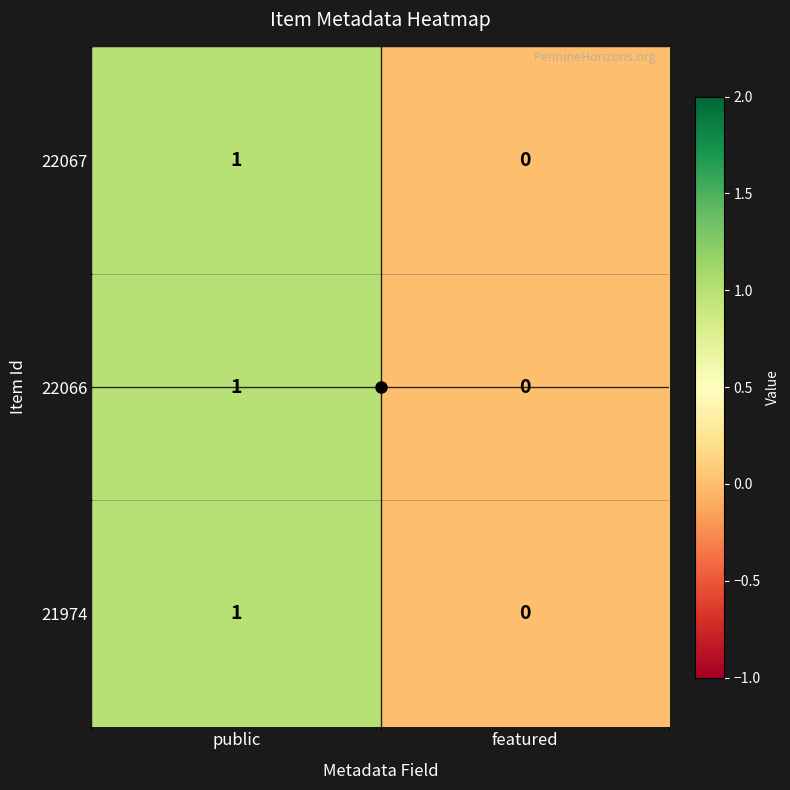

At which label is 22066 closest to 0?

featured